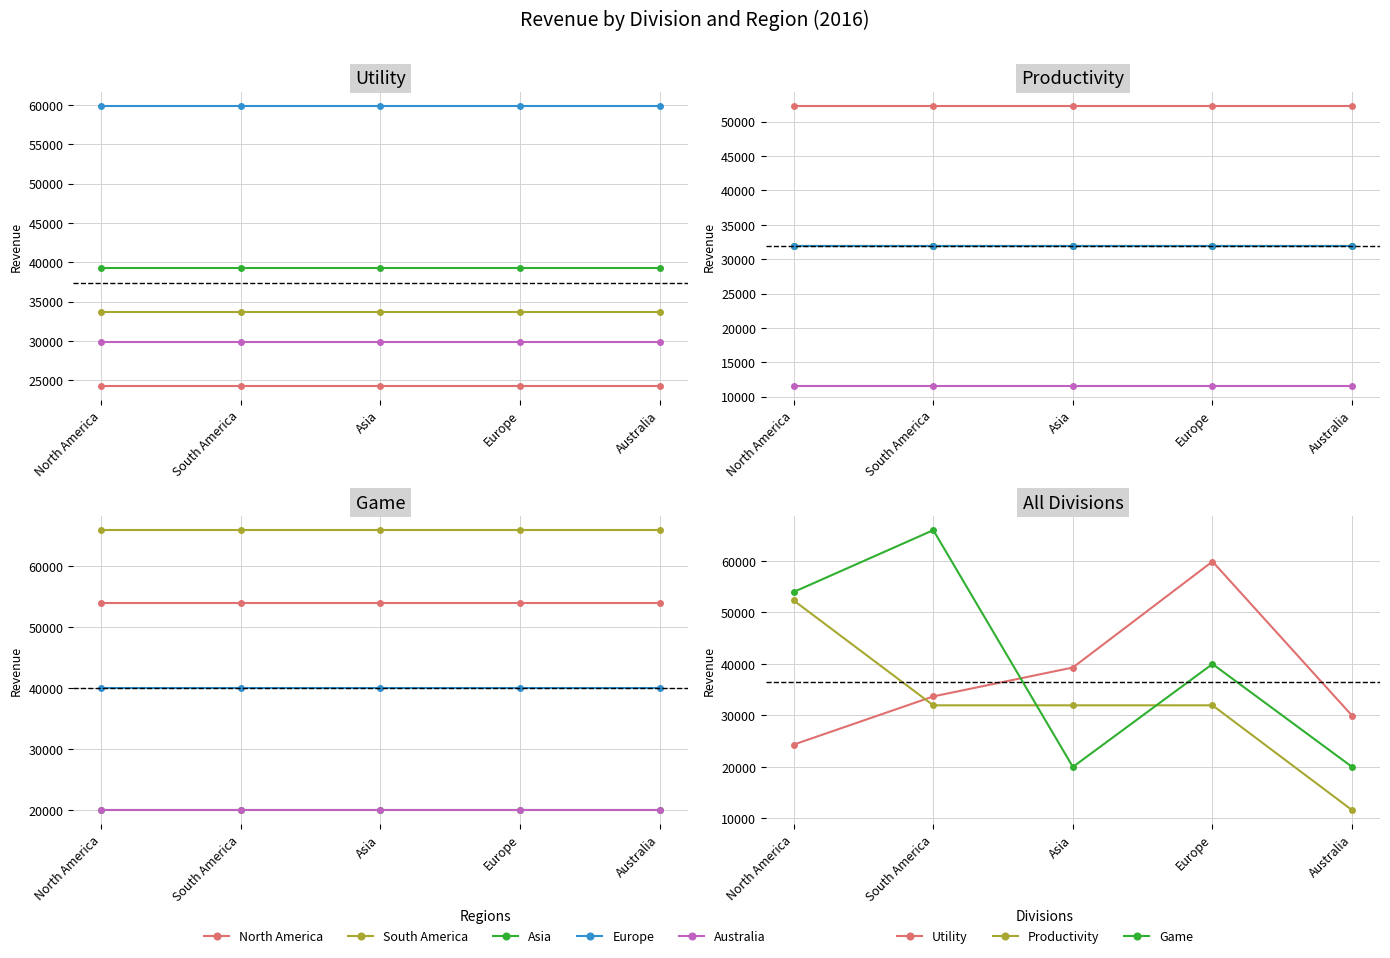

Which series has the largest total across all categories?

Game